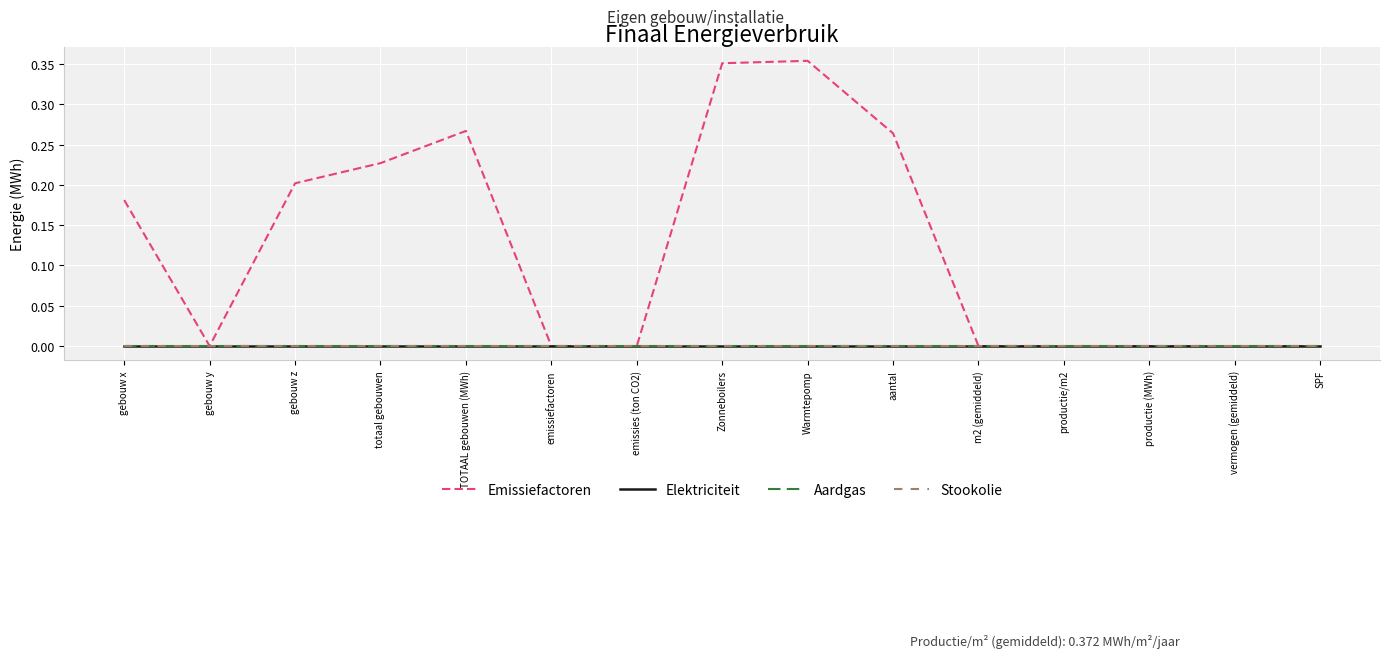

Is this an area chart (filled region under the line)?

No